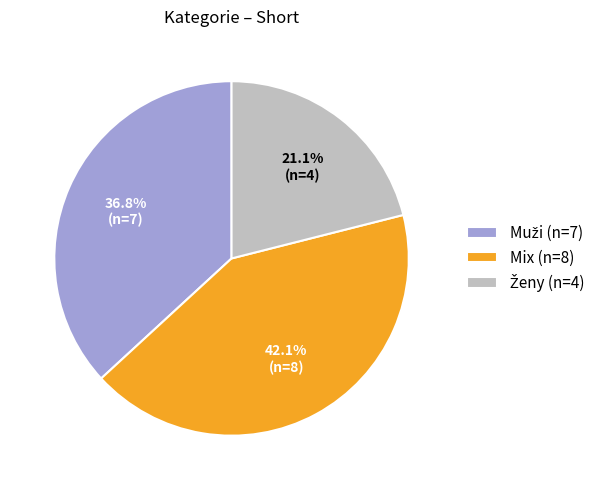

How much of the chart is everything except Mix?

57.9%